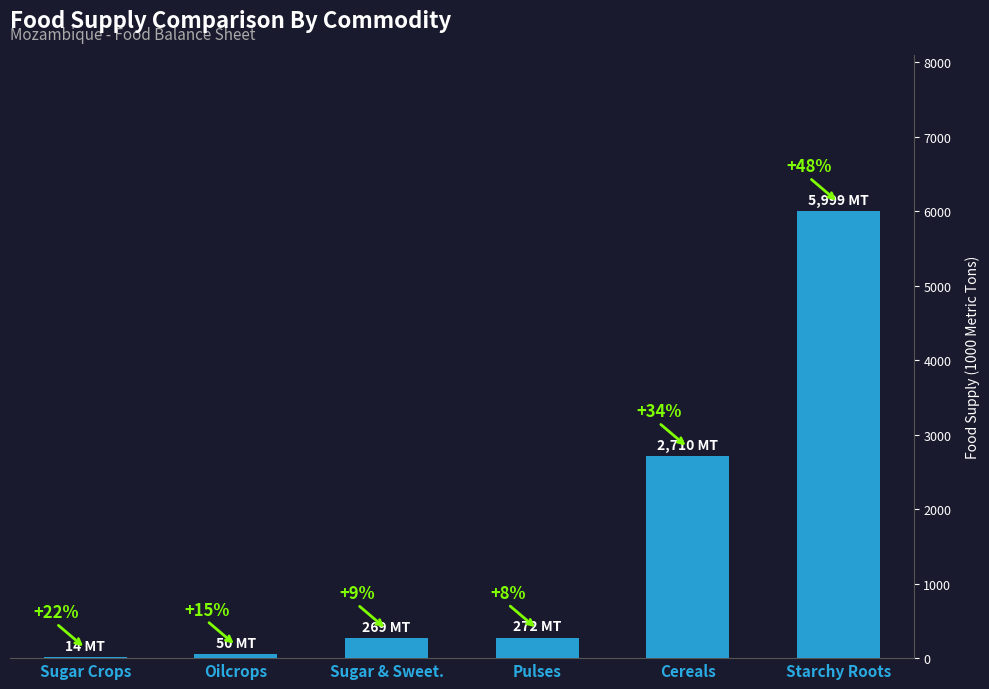

The chart shows a value of 3975 at Cereals. True or false?

False